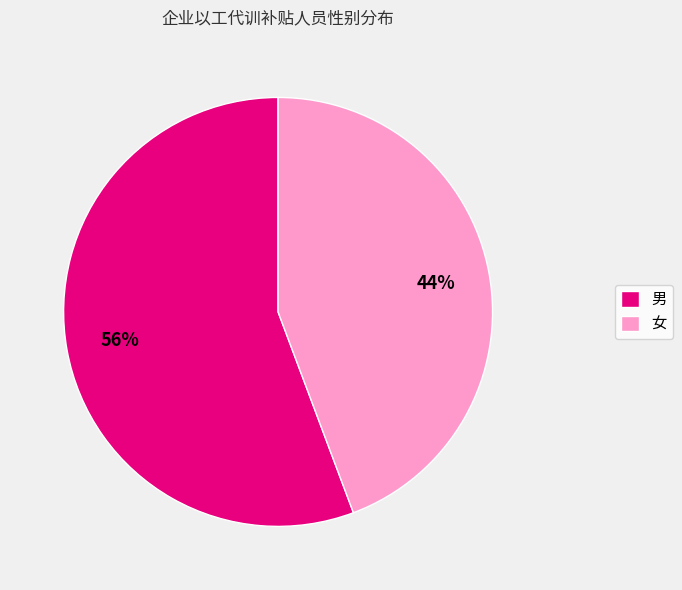

What is the ratio of the value at 女 to the value at 男?

0.8